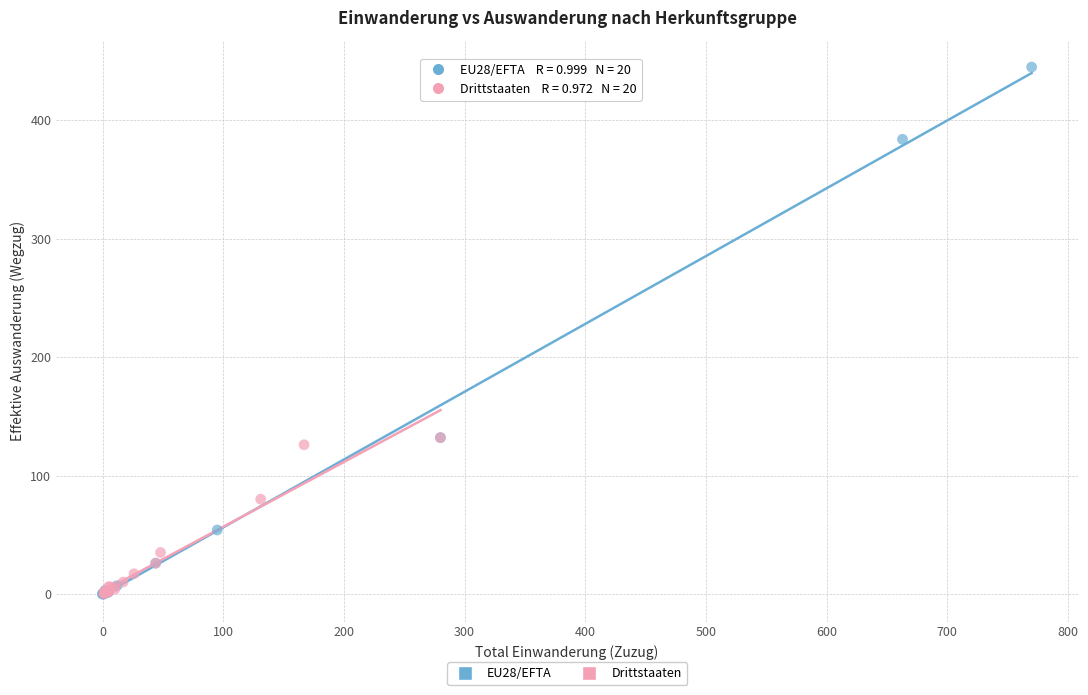

Which series reaches the maximum Y coordinate?

EU28/EFTA